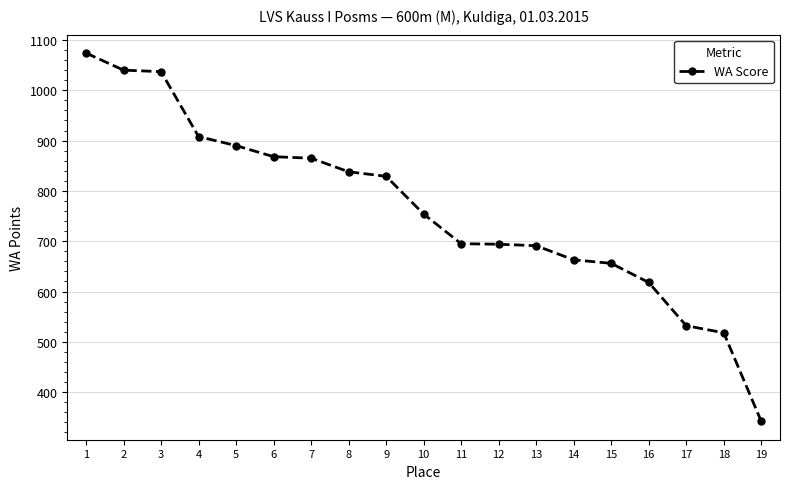

What is the difference between the values at 18 and 7?

347